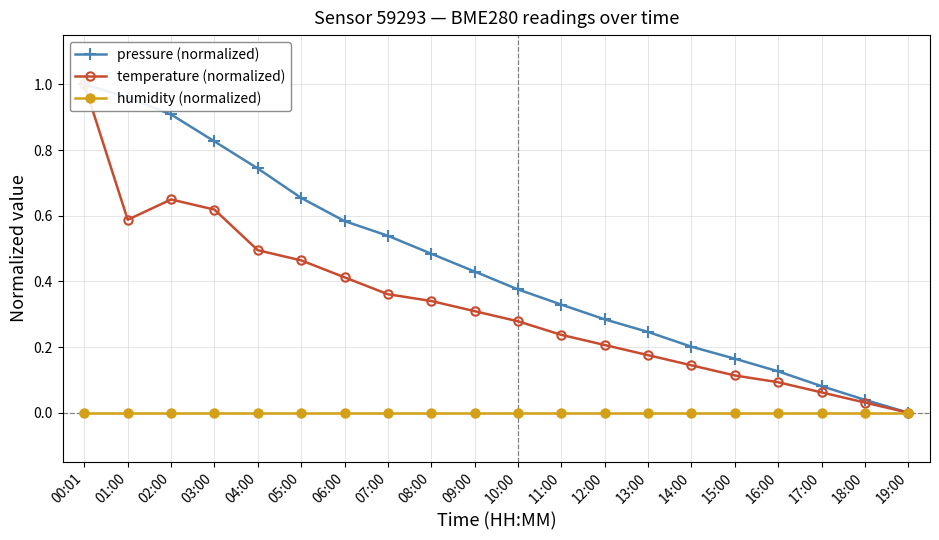

How many lines are shown in the chart?

3